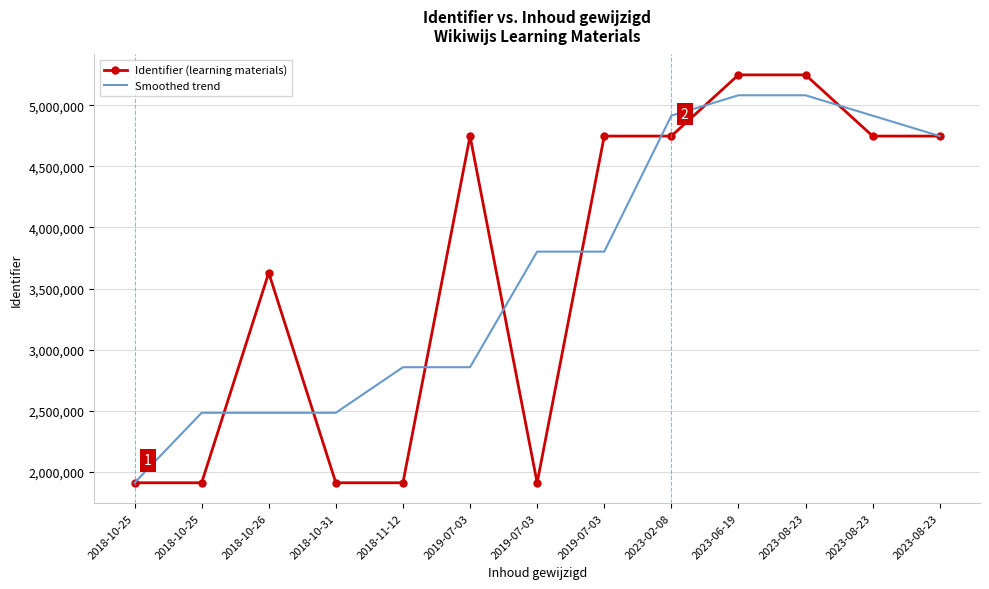

After their last crossing, which series has the higher values: Smoothed trend or Identifier (learning materials)?

Identifier (learning materials)